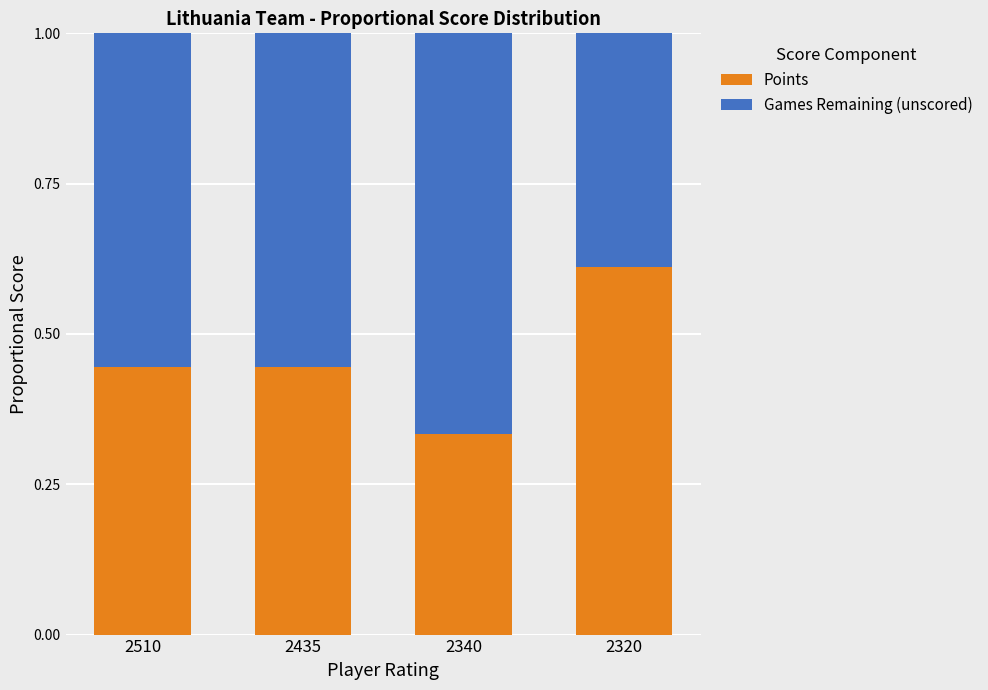

What is the total value across all series at 2340?

1.0